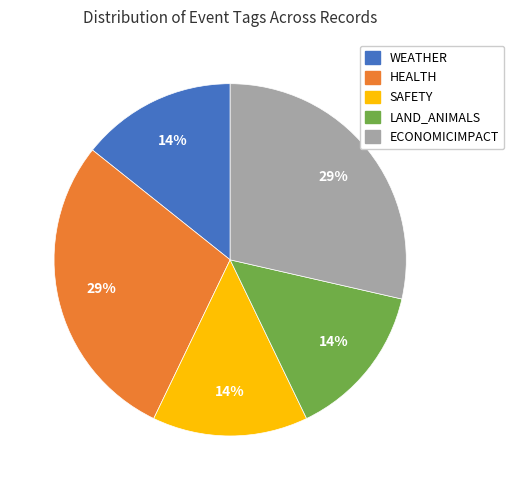

Is there a majority slice in this chart?

No